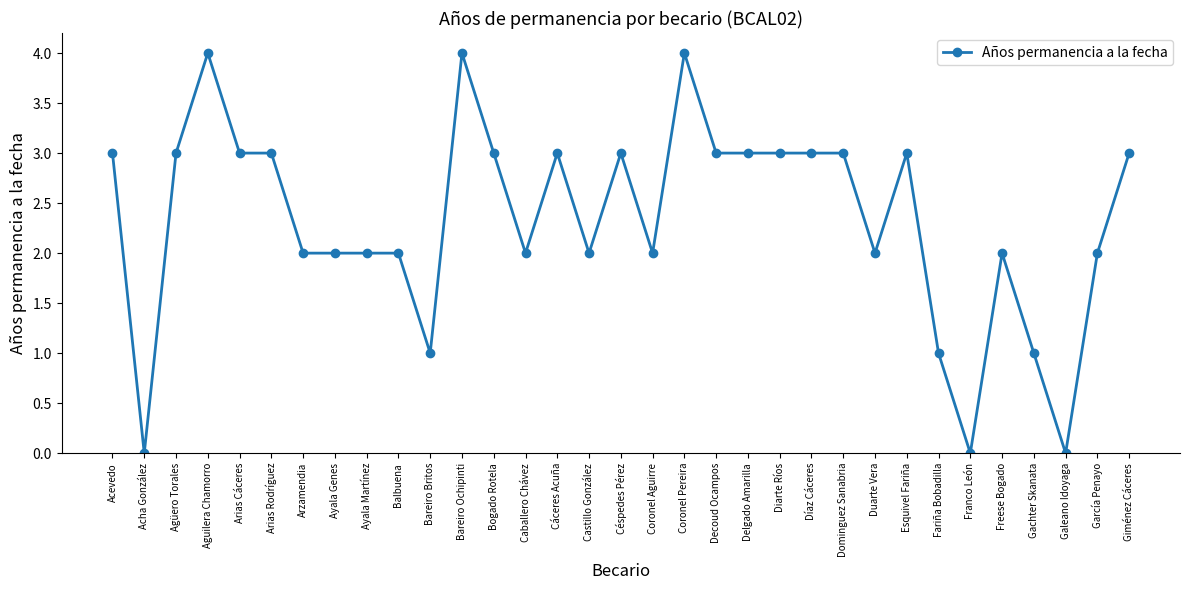

The chart shows a value of 2 at Duarte Vera. True or false?

True